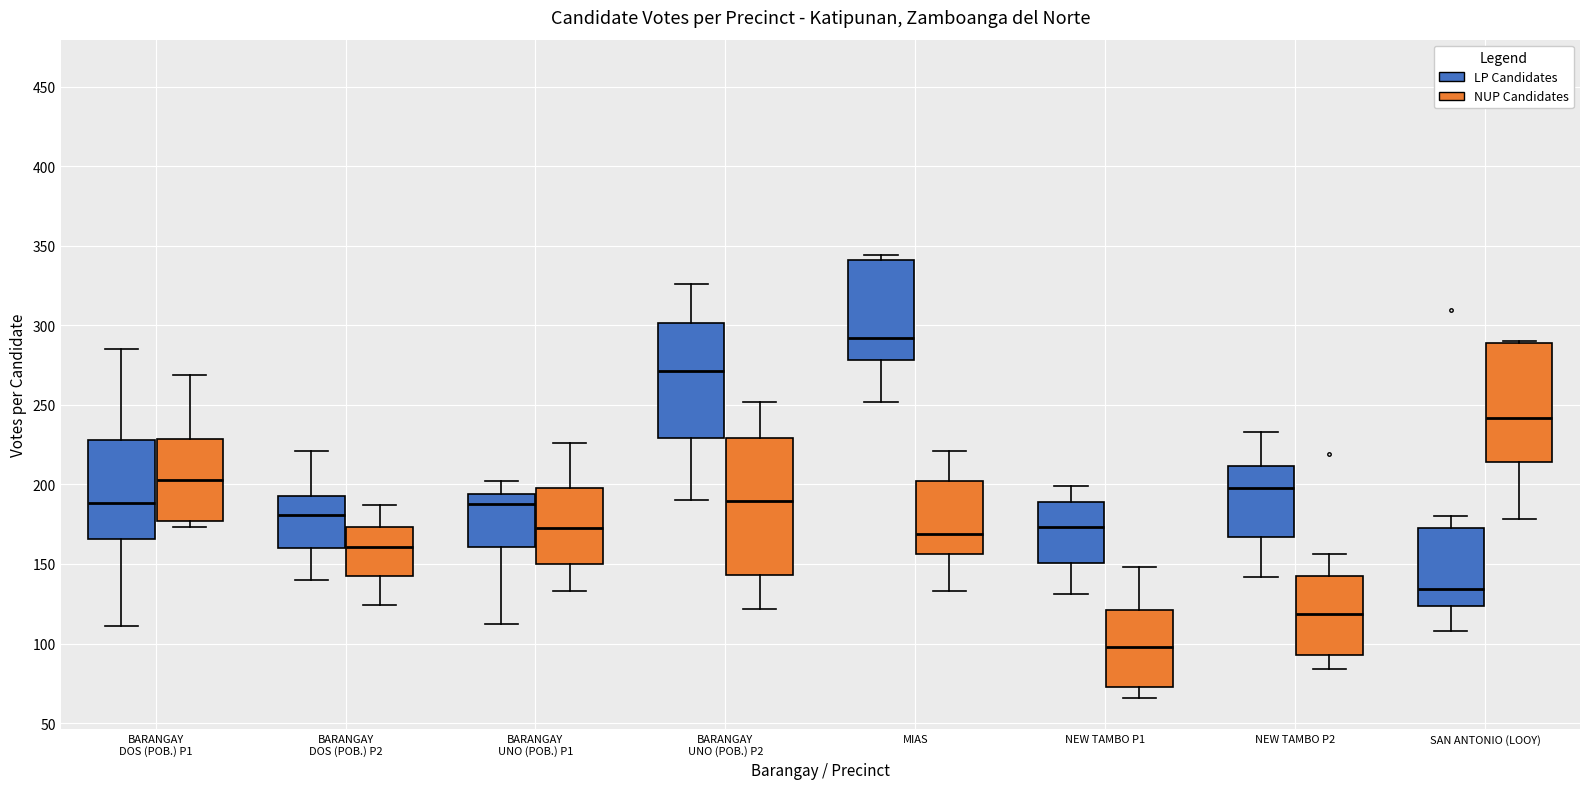

Which box has the lowest median line?

NEW TAMBO P1 (NUP Candidates)